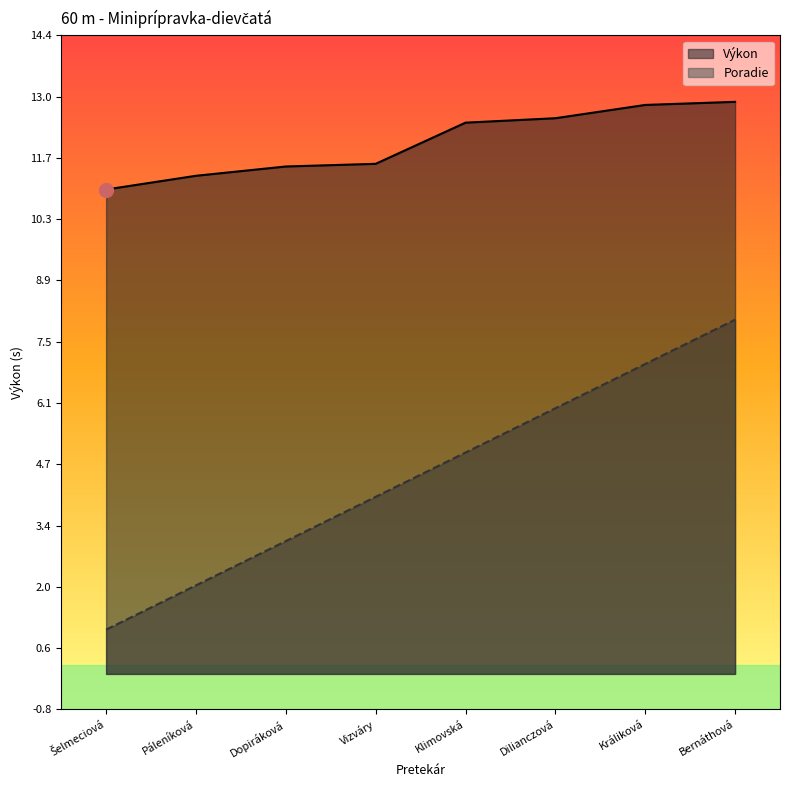

The value of Poradie at Králiková is 7.0. True or false?

True